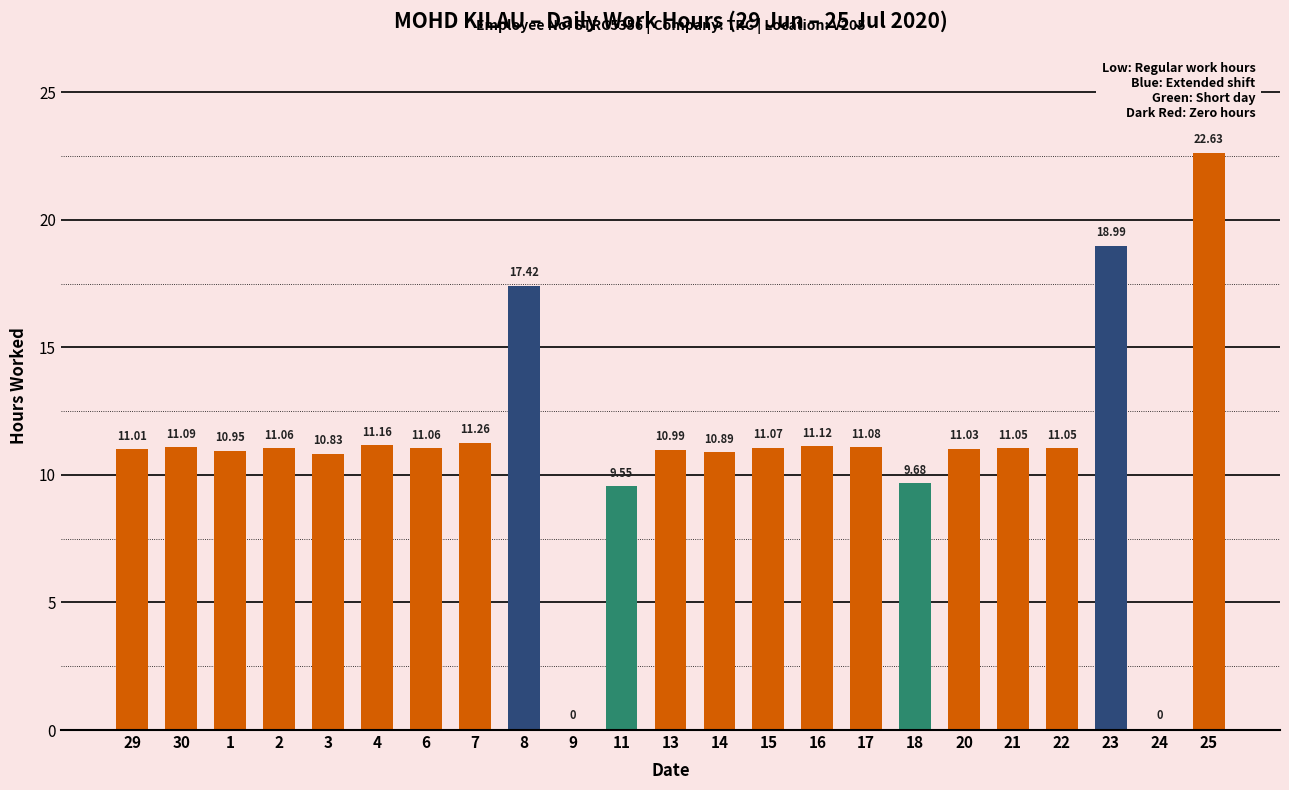

The value at 16 is 4.3. True or false?

False